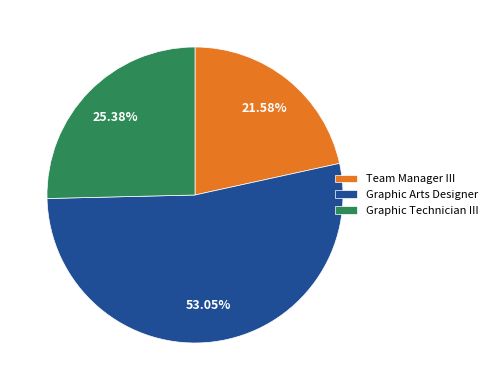

Is the sum of Team Manager III and Graphic Technician III greater than half?

No